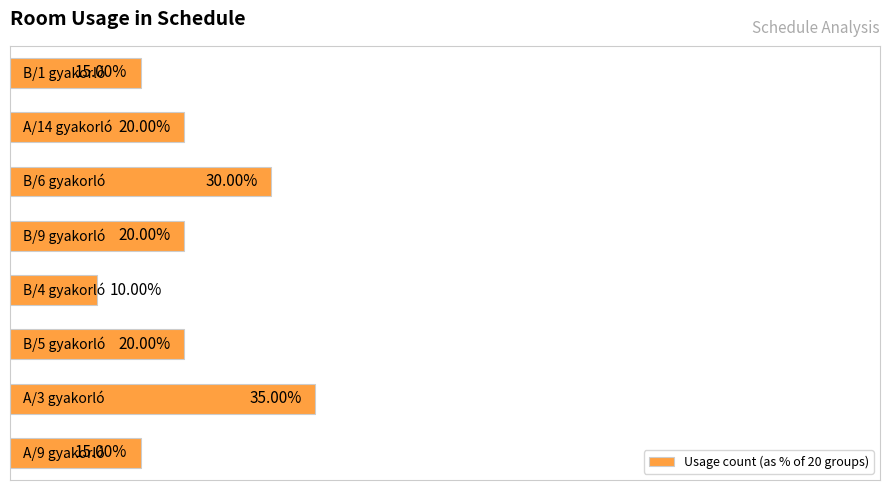

Where is the data nearest to the value 22?

2